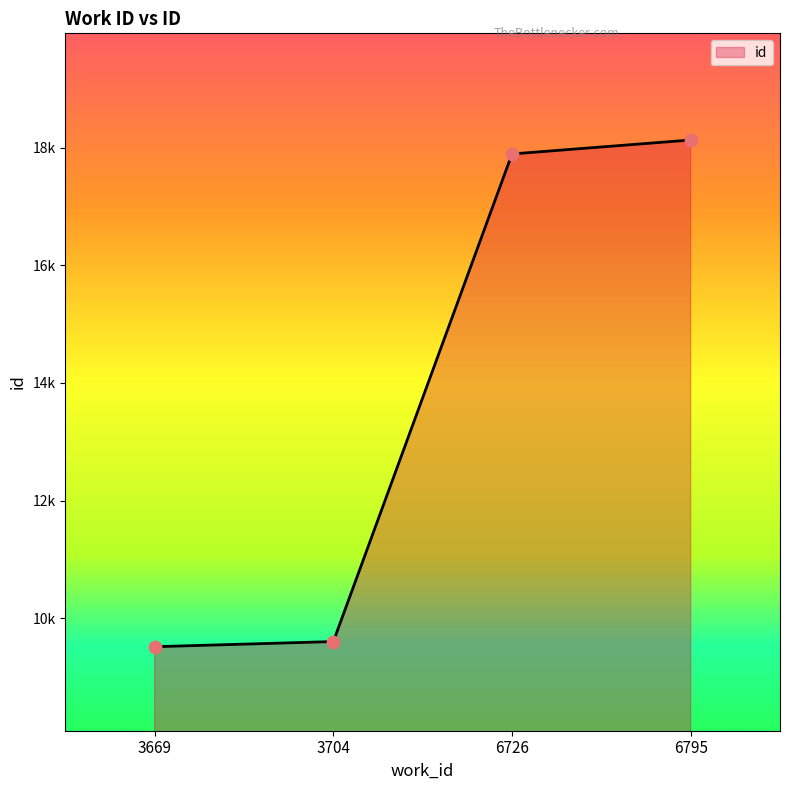

What is the ratio of the value at 3704 to the value at 3669?

1.0